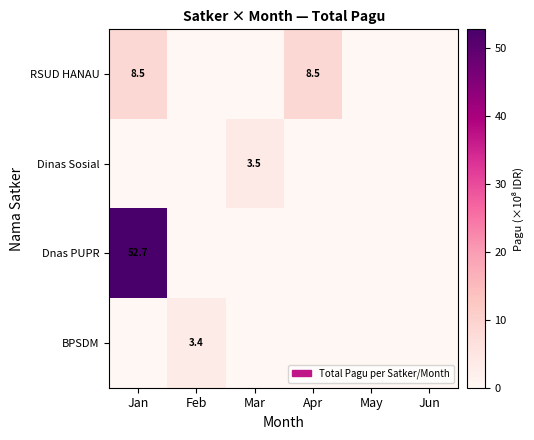

True or false: BPSDM has a value of 2.3 at Feb.

False